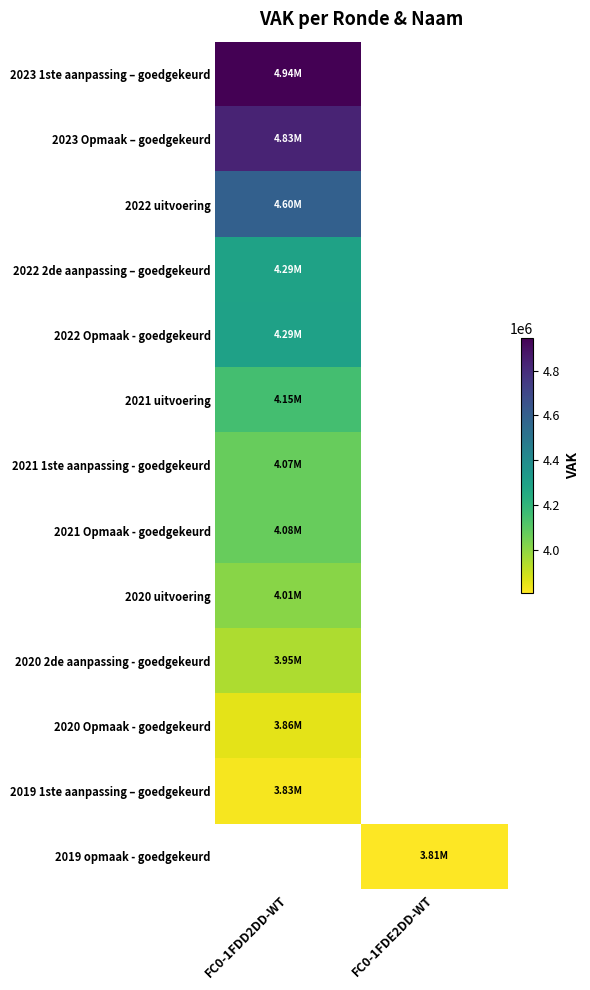

Where is 2023 Opmaak – goedgekeurd nearest to the value 4831173?

FC0-1FDD2DD-WT